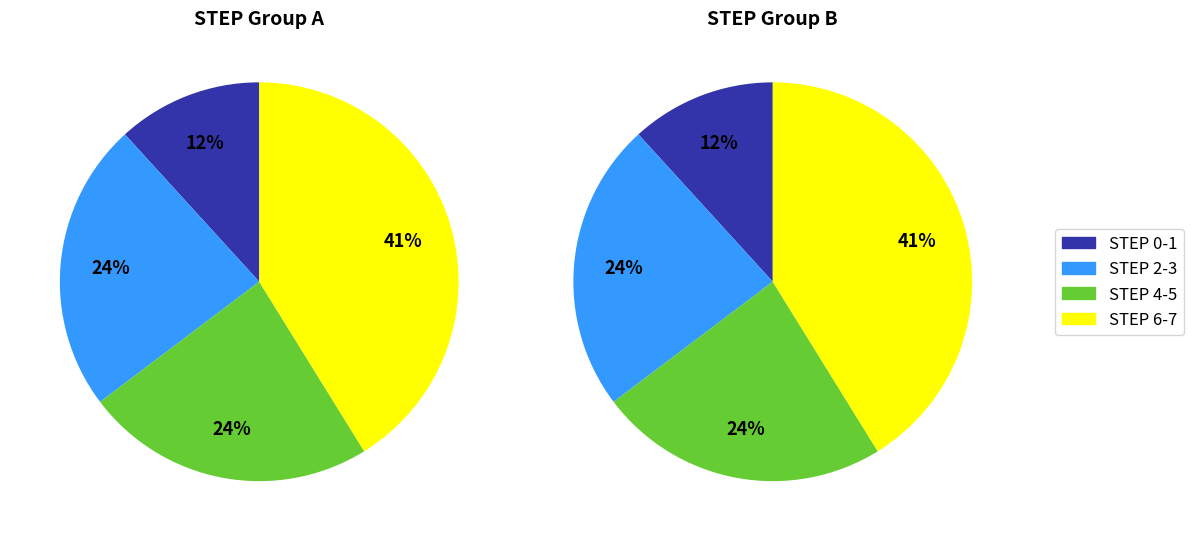

Which slice is the smallest?

STEP 0